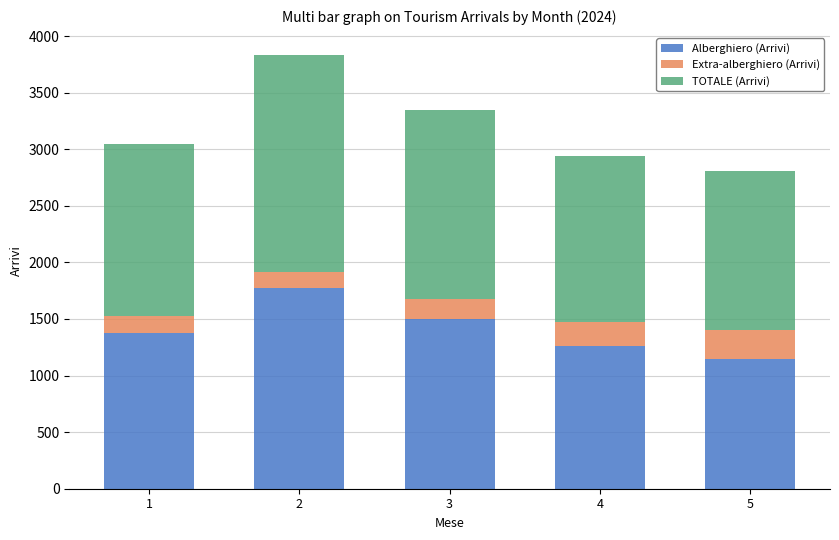

What is the sum of the Alberghiero (Arrivi) values at 4 and 5?

2410